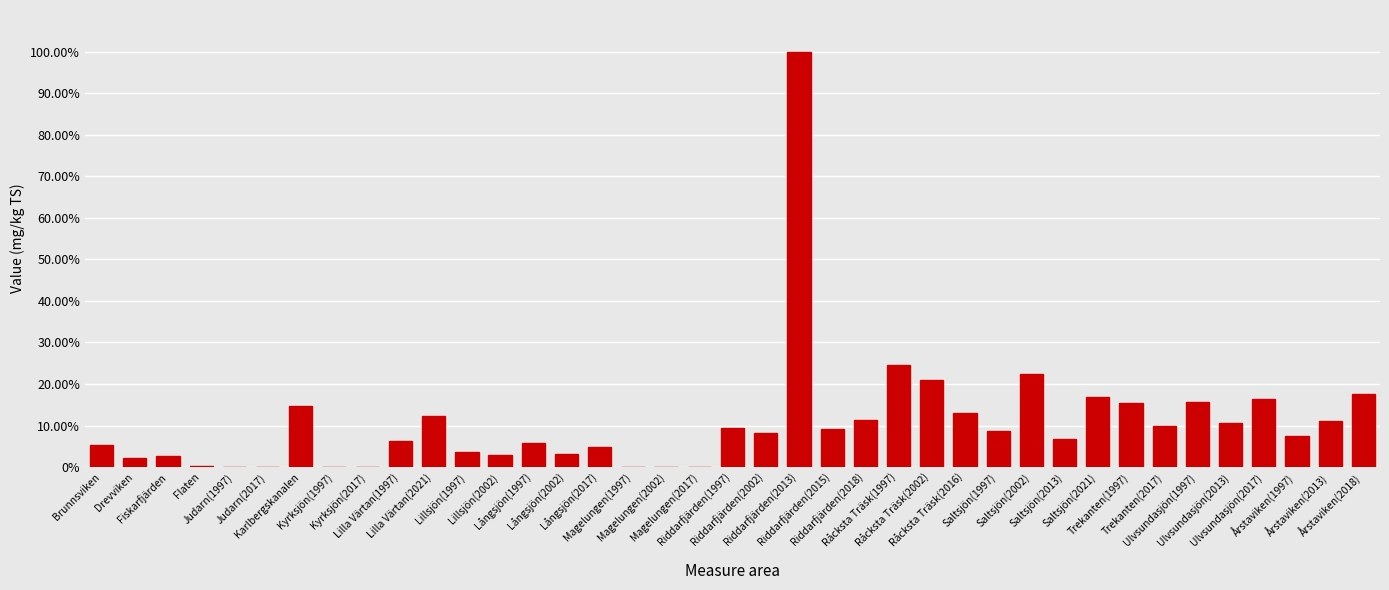

What position from the right is Magelungen(2017)?

21